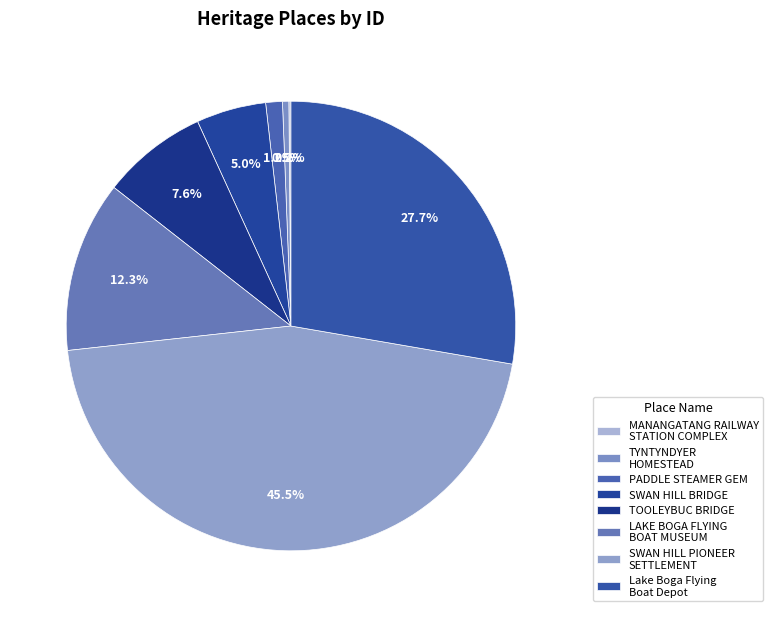

Count the number of slices in the pie.

8